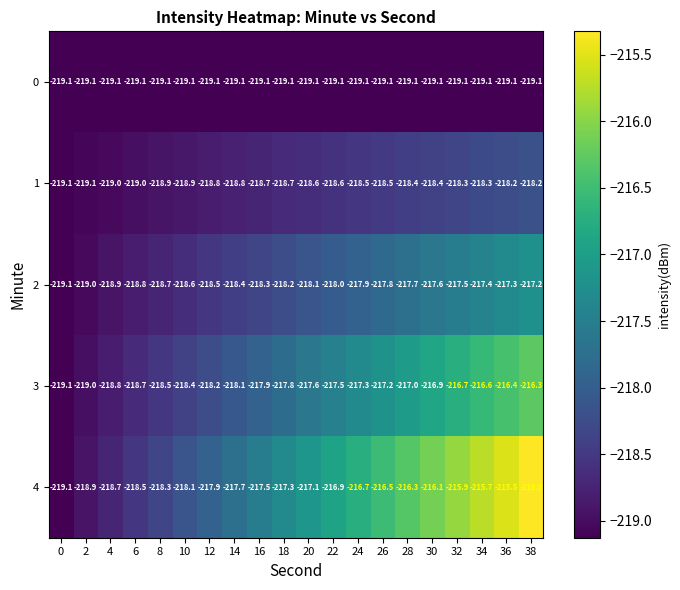

True or false: 4 has a value of -298.6 at 30.

False